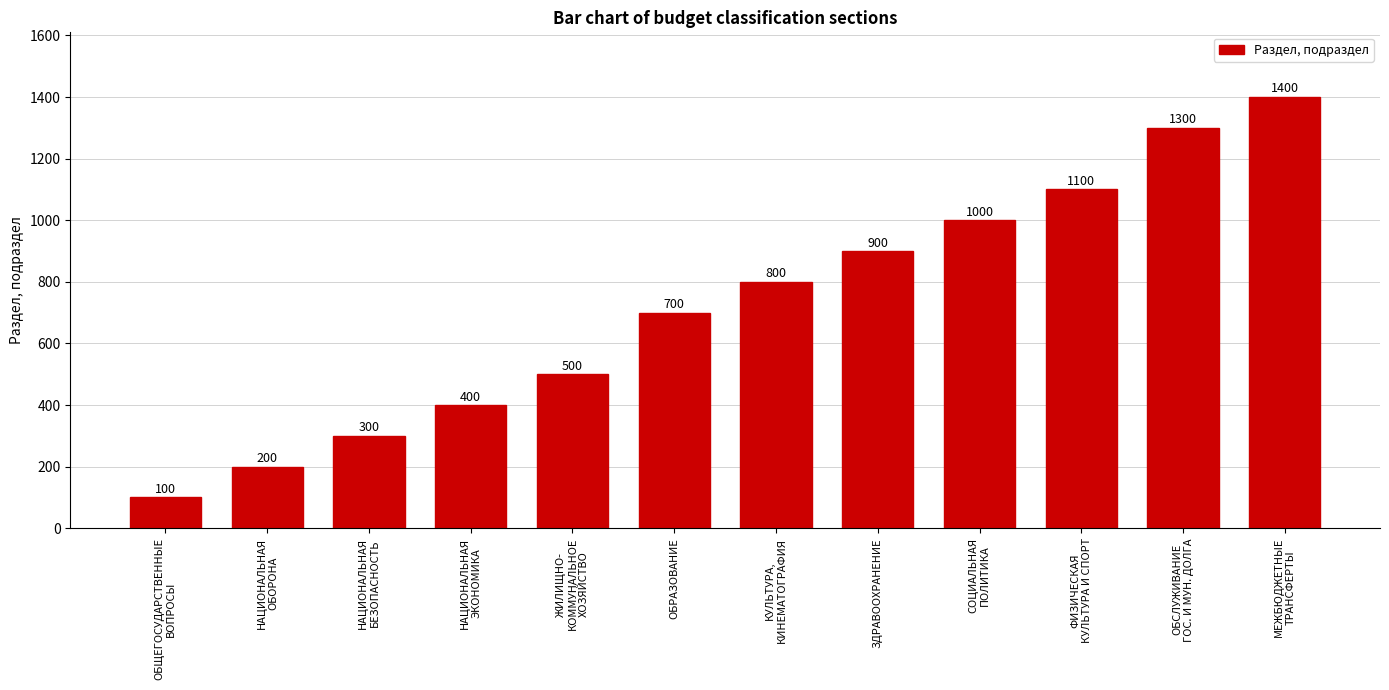

What is the label of the 8th bar from the left?

ЗДРАВООХРАНЕНИЕ